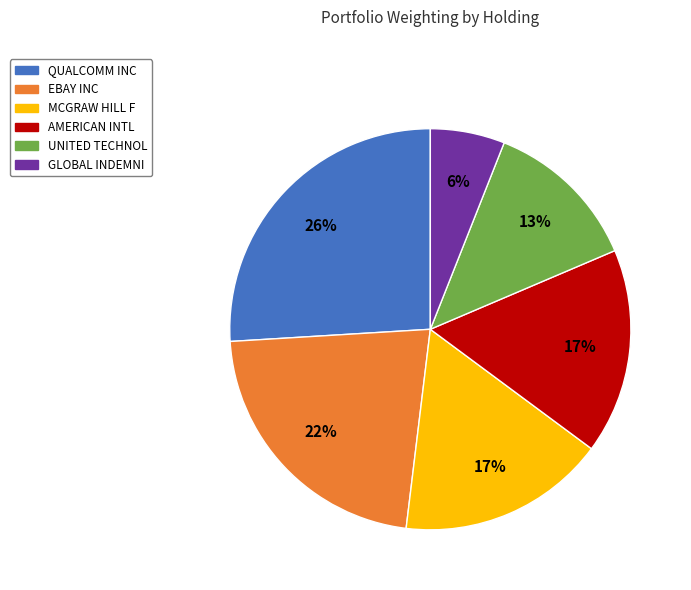

To the nearest percent, what percentage of the pie is MCGRAW HILL F?

17%